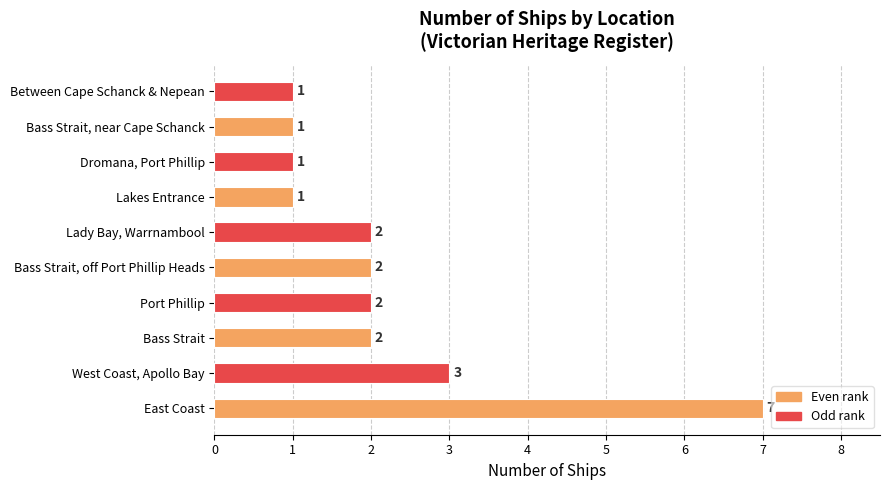

Which category has the highest value across all series?

East Coast